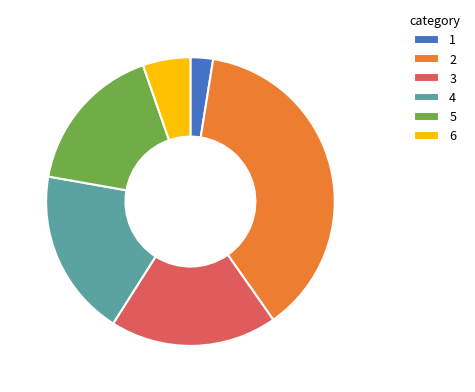

The 2 slice represents 27% of the pie. True or false?

False